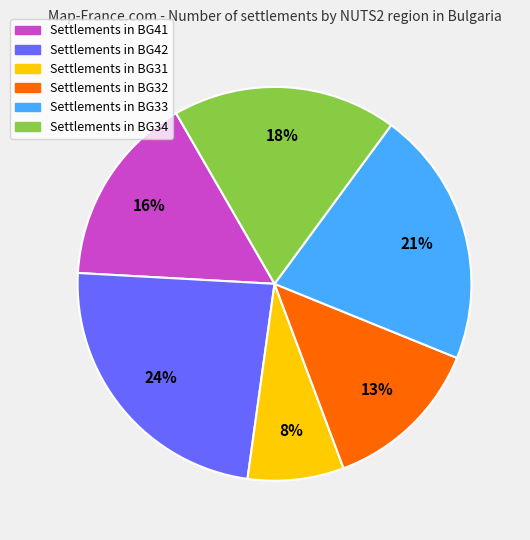

To the nearest percent, what is the average slice percentage?

17%